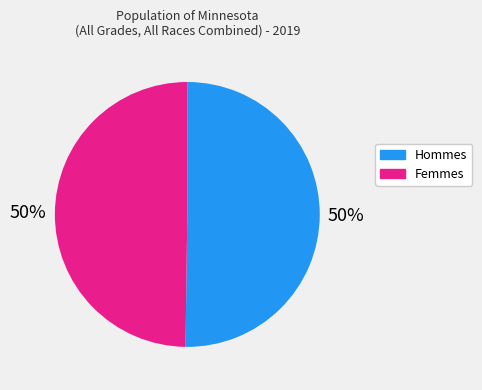

To the nearest percent, what is the average slice percentage?

50%